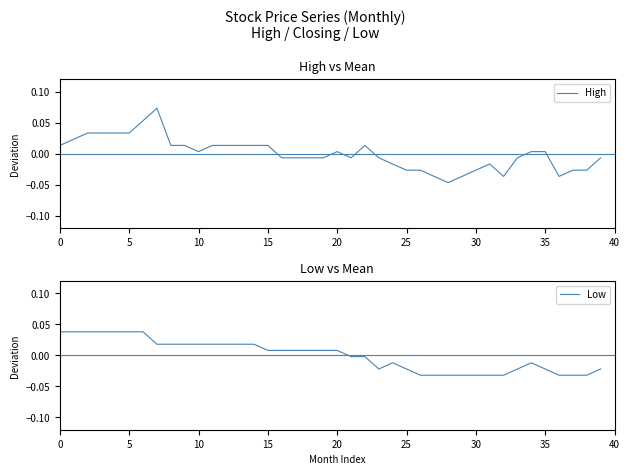

True or false: Low has a value of 0.0 at 18.

False